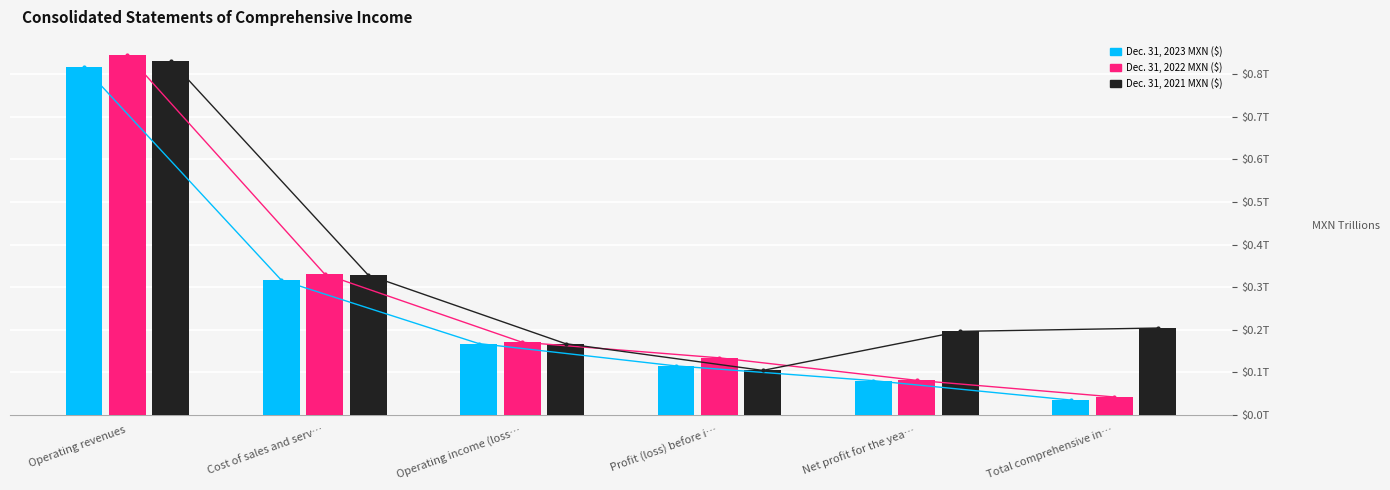

What is the total value across all series at Net profit for the yea…?

0.4